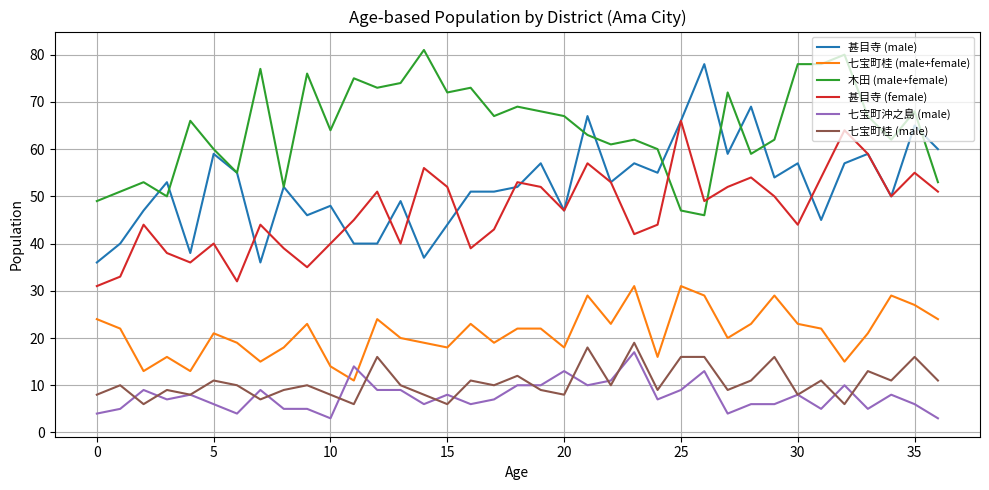

Which series has the largest total across all categories?

木田 (male+female)